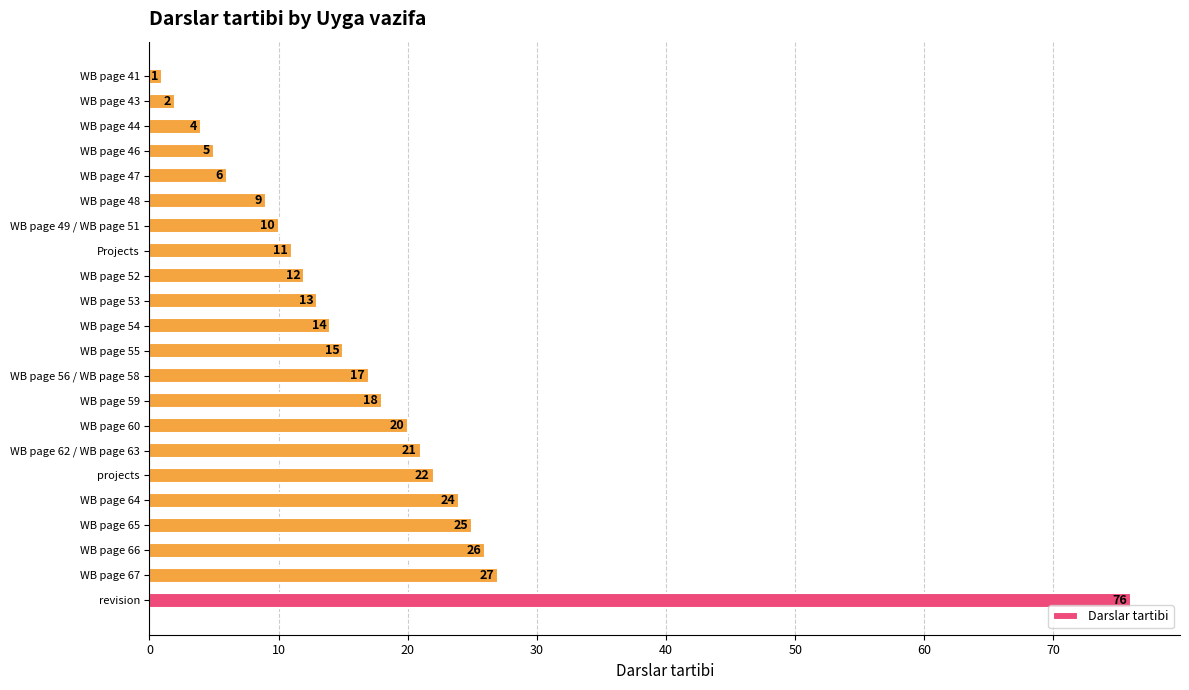

How many data points are less than 15?

11